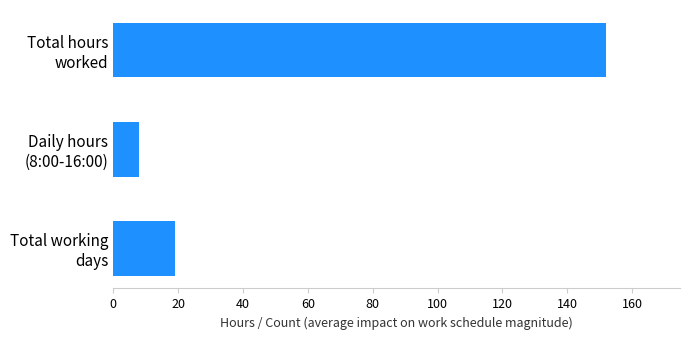

What is the sum of all values?

179